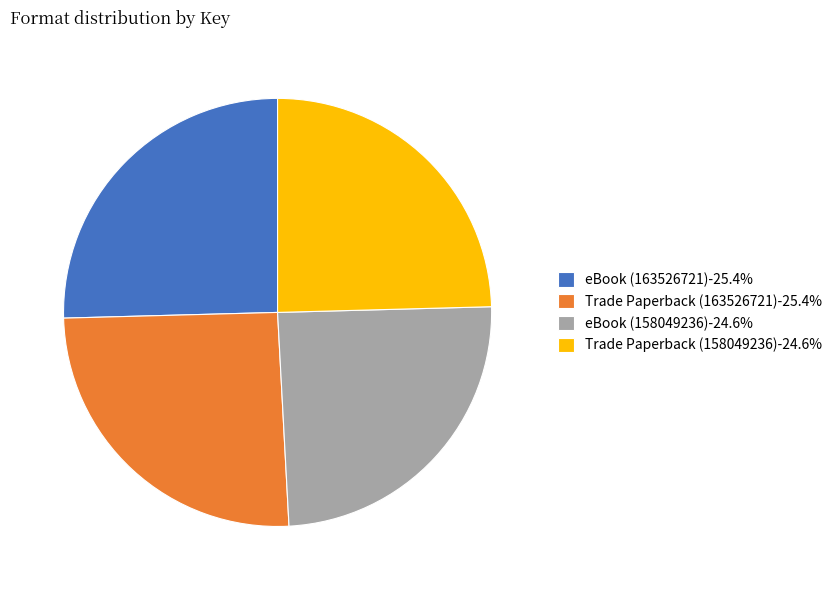

Count the number of slices in the pie.

4